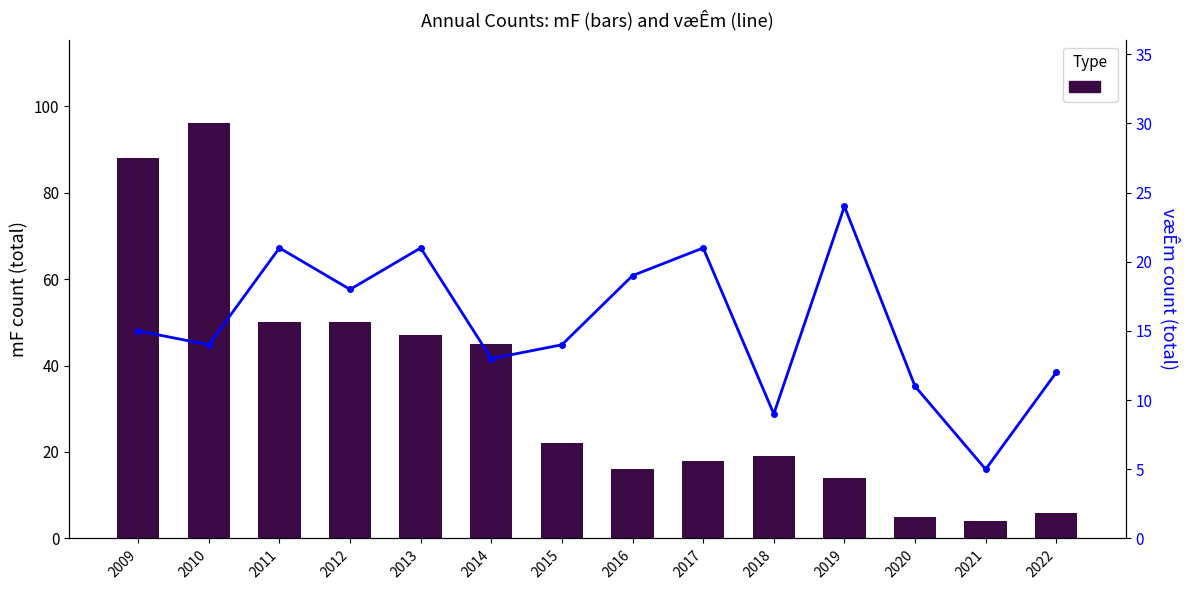

List the labels in order of væÊm (total) value, largest first.

2019, 2011, 2013, 2017, 2016, 2012, 2009, 2010, 2015, 2014, 2022, 2020, 2018, 2021